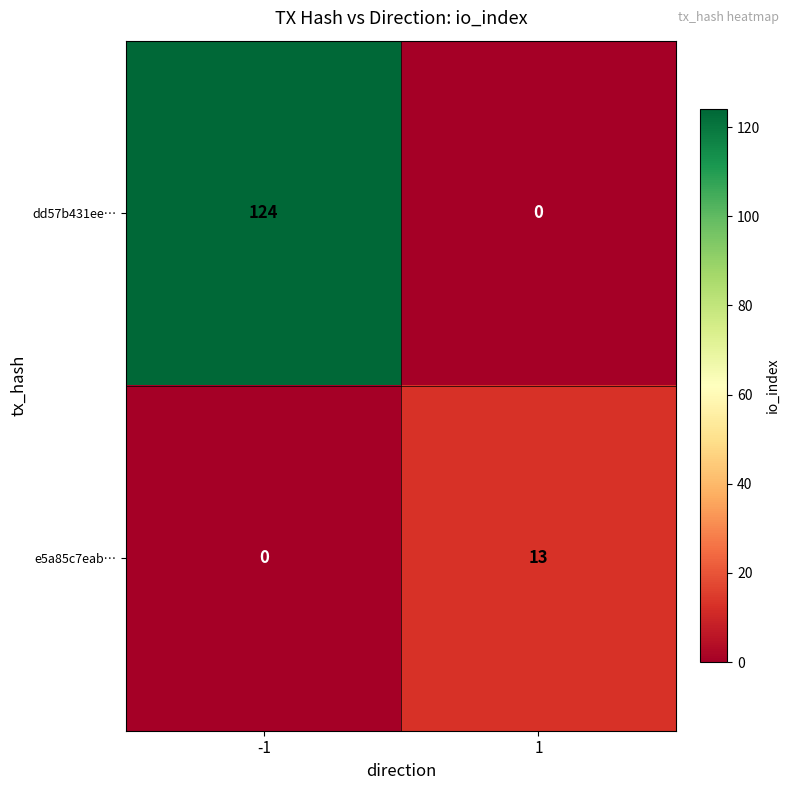

True or false: dd57b431ee… has a value of 0 at 1.

True